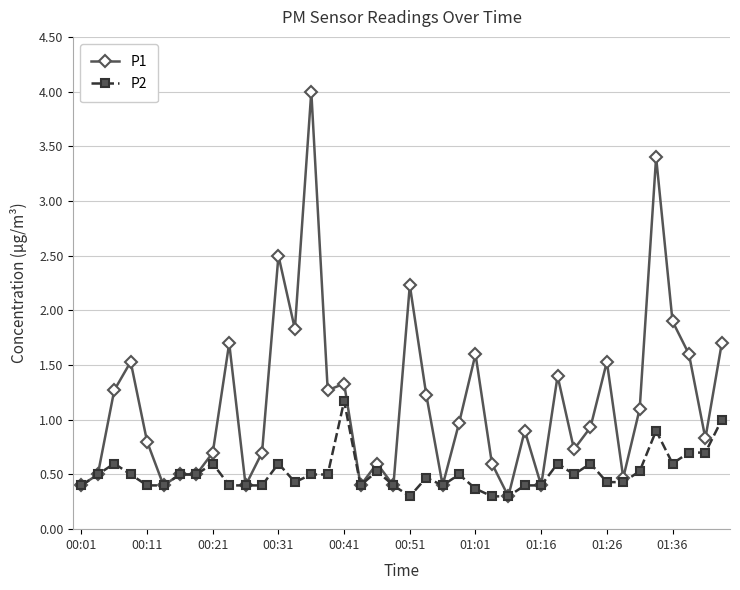

What is the minimum value for P2?

0.3